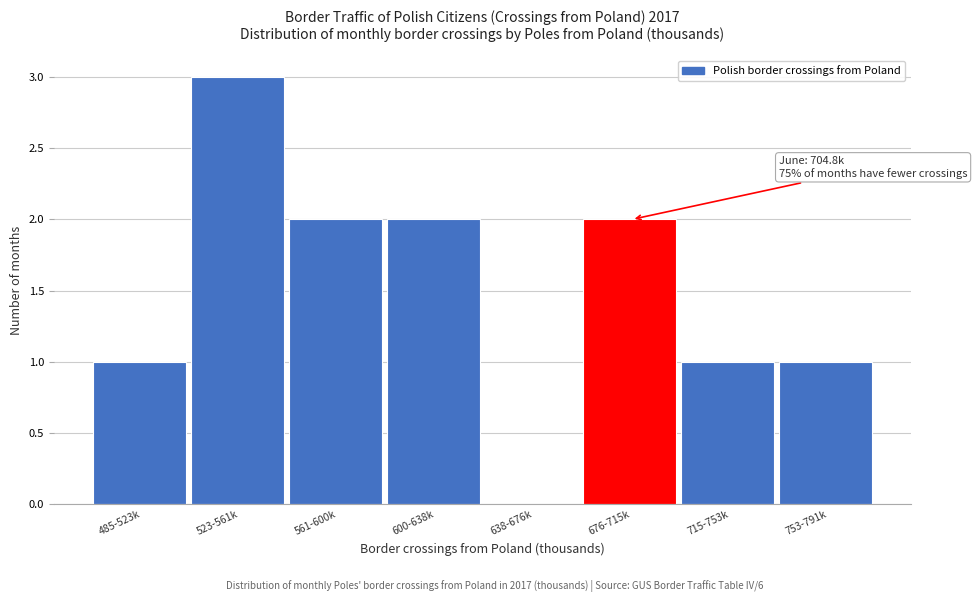

Reading left to right, what are all the values shown in this chart?

485-523k=1	523-561k=3	561-600k=2	600-638k=2	638-676k=0	676-715k=2	715-753k=1	753-791k=1